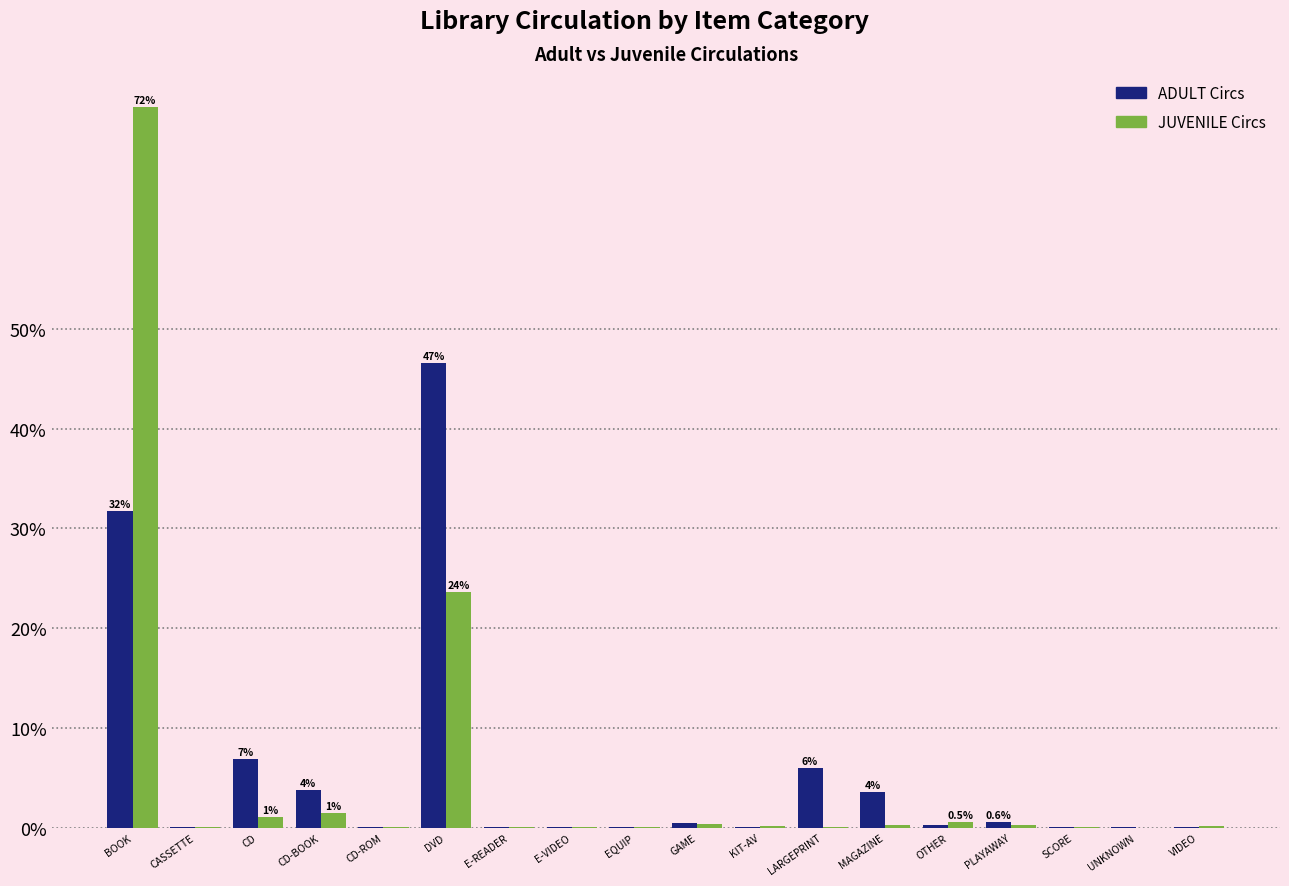

What is the total value across all series at BOOK?

104.0